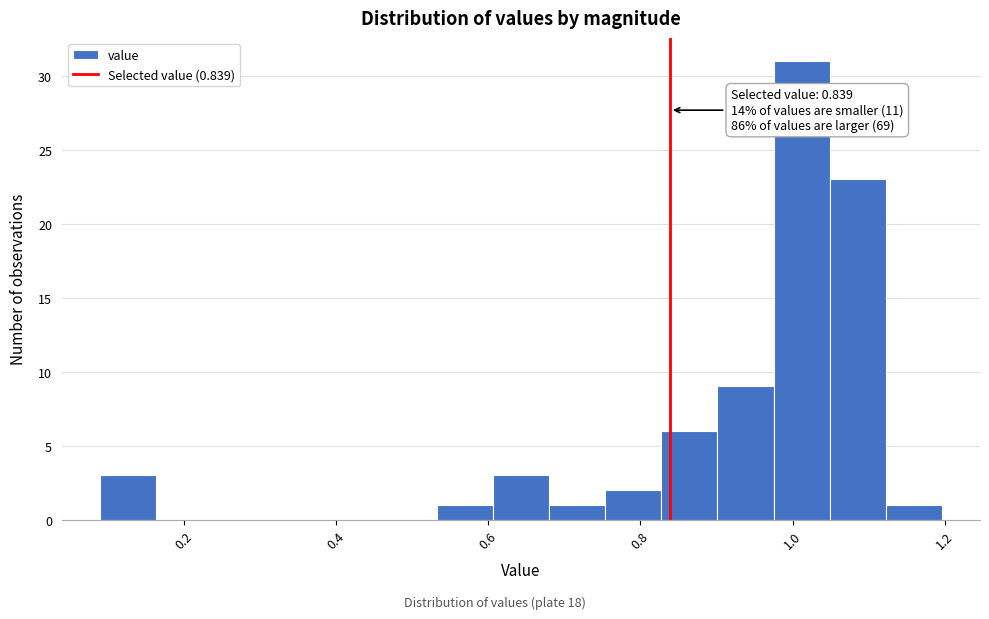

Around what value on the x-axis is the tallest bar? Give the approximate position of its centre, as read against the axis.

1.02